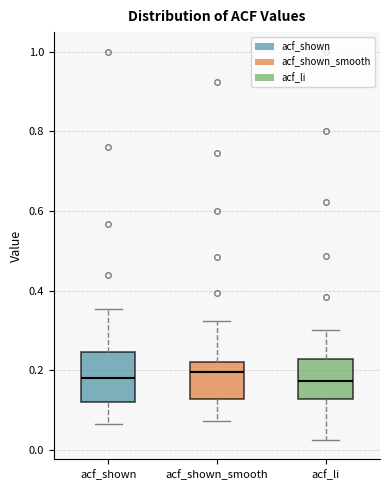

Reading left to right, read every box against the y-axis: the position of its median line, the range the box covers, and the ends of its whiskers. The values are not printed on the chart, so give them approximately, as read against the axis.

acf_shown: median 0.18, box 0.12 to 0.24, whiskers 0.06 to 0.36
acf_shown_smooth: median 0.20, box 0.12 to 0.22, whiskers 0.08 to 0.32
acf_li: median 0.18, box 0.12 to 0.22, whiskers 0.02 to 0.30